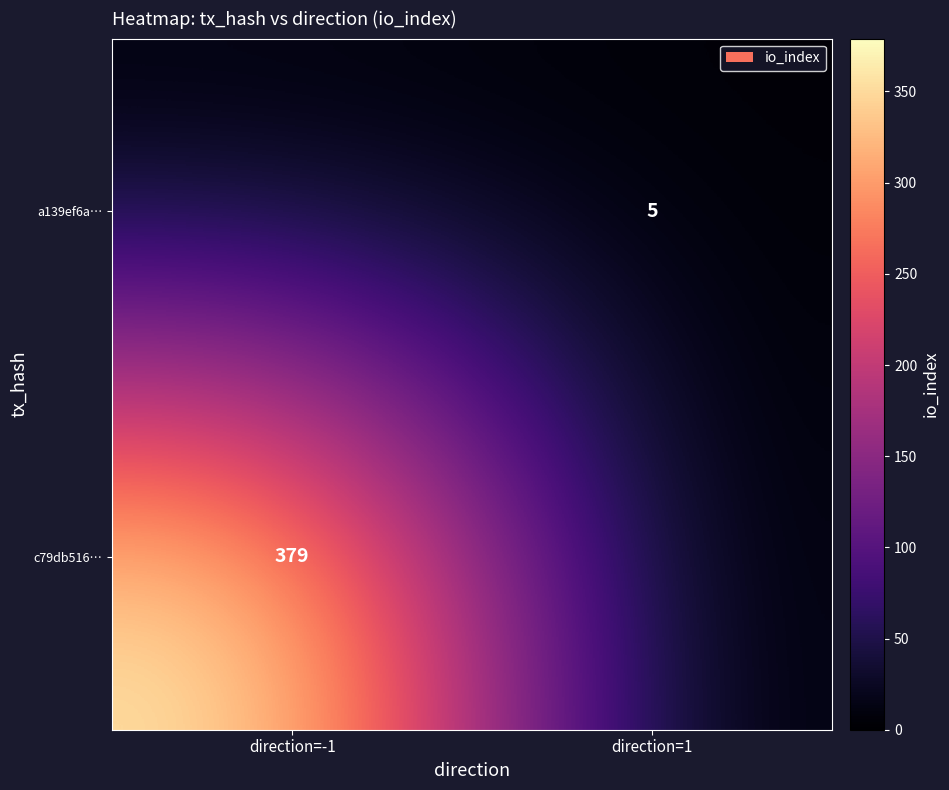

The value of a139ef6a… at direction=1 is 5. True or false?

True